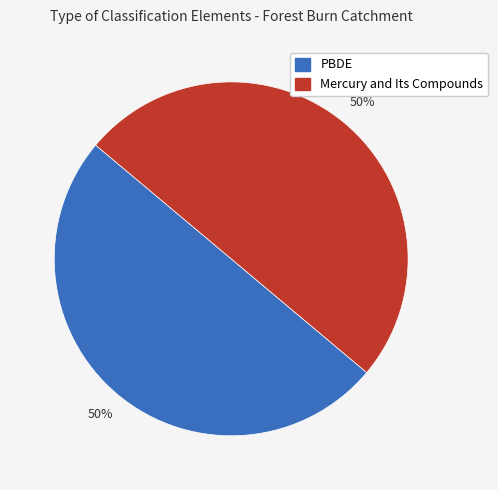

To the nearest percent, what is the average slice percentage?

50%